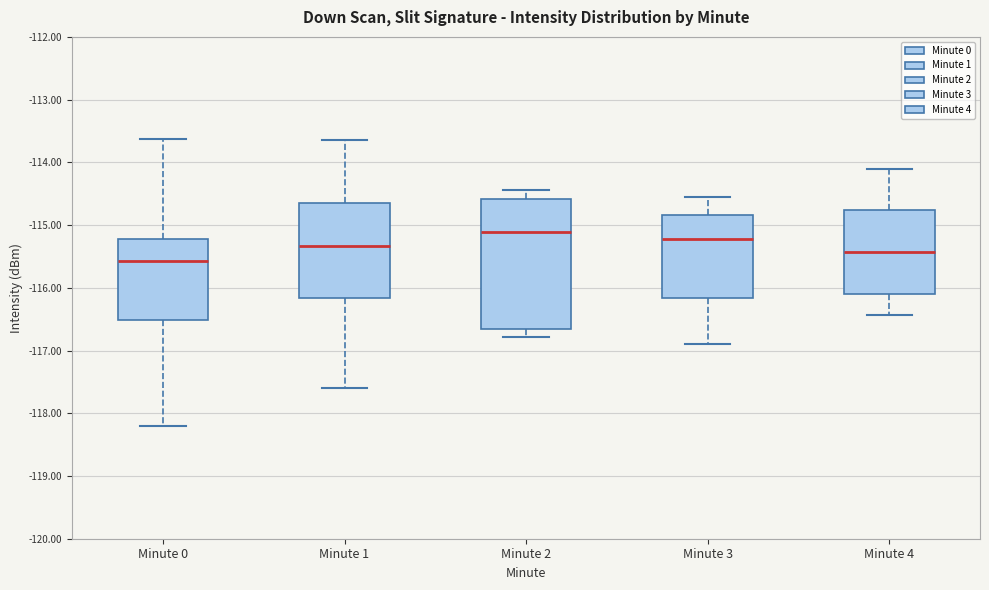

Which box is the tallest, from its lower edge to its upper edge?

Minute 2